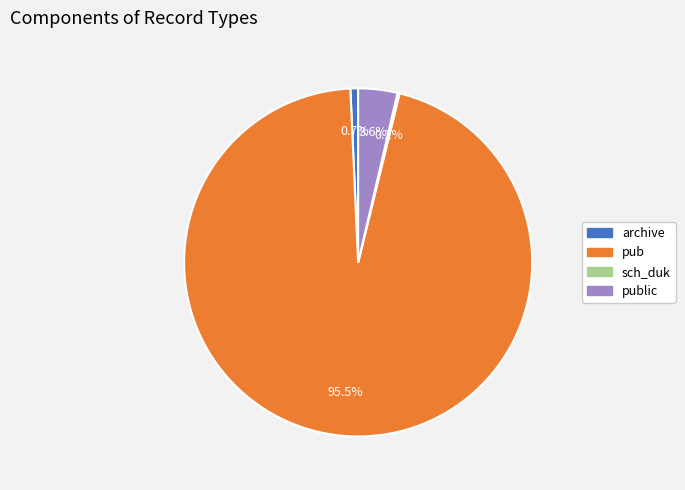

Does any single category account for the majority?

Yes